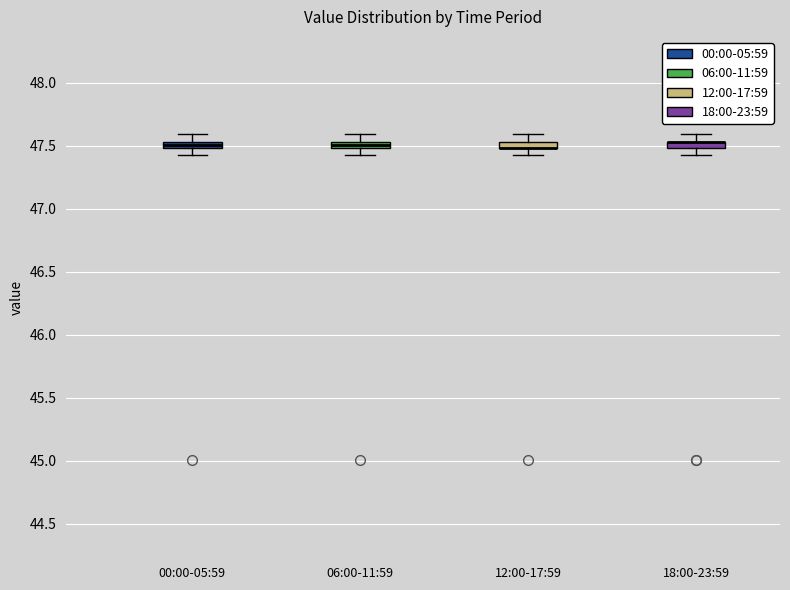

Where does the upper whisker of the box for 18:00-23:59 end on the y-axis? The values are not printed on the chart, so give them approximately, as read against the axis.

47.60